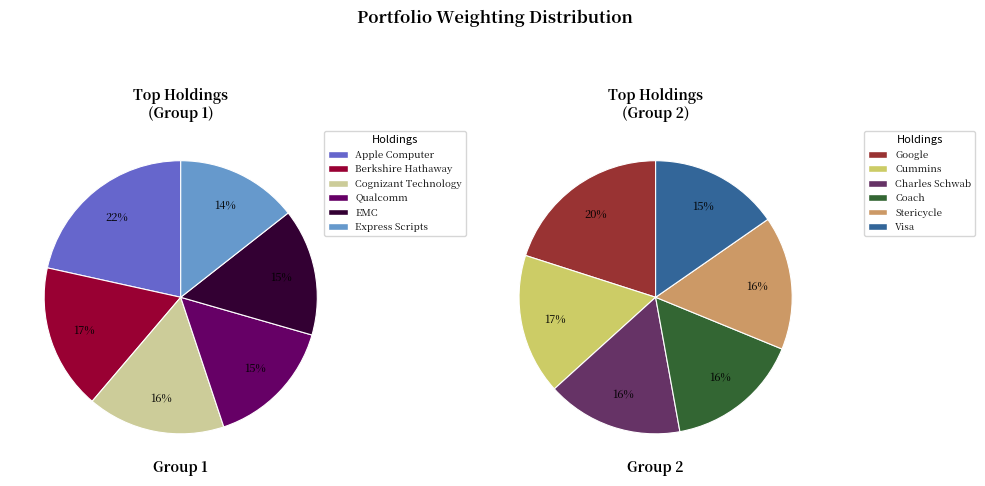

How many slices are in this pie chart?

12